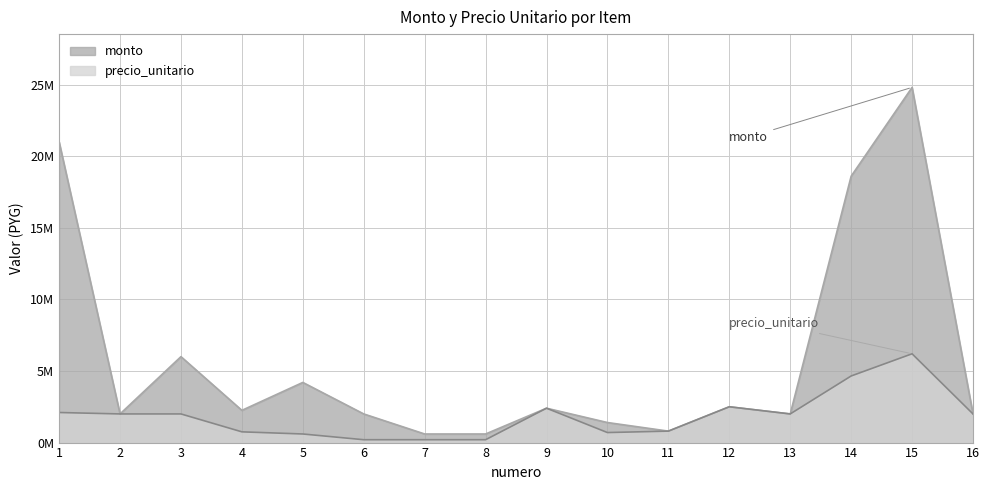

Where is precio_unitario nearest to the value 3200000?

12